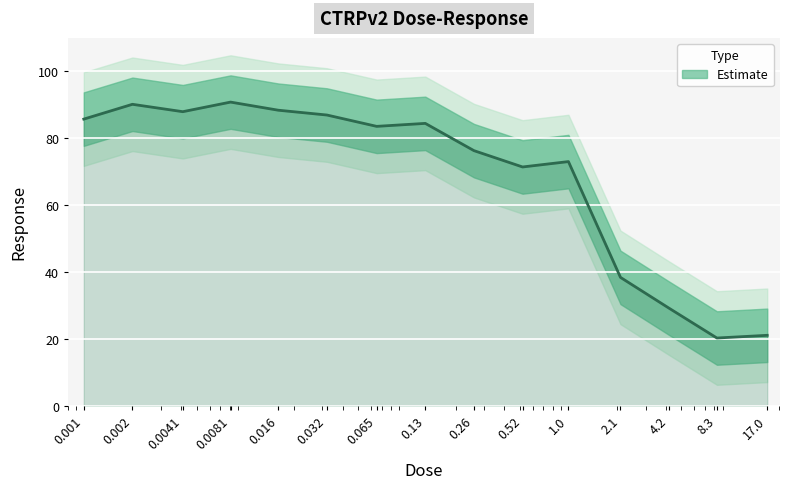

What is the minimum value shown in the chart?

20.2